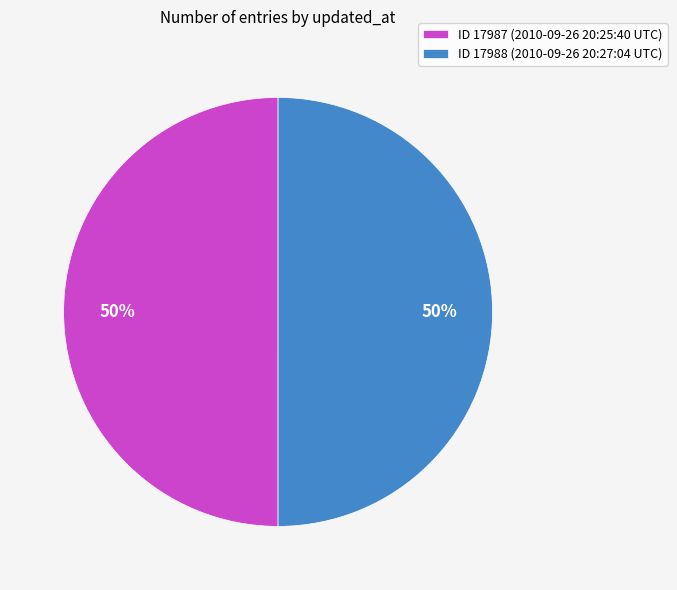

To the nearest percent, what portion does ID 17988 (2010-09-26 20:27:04 UTC) represent?

50%